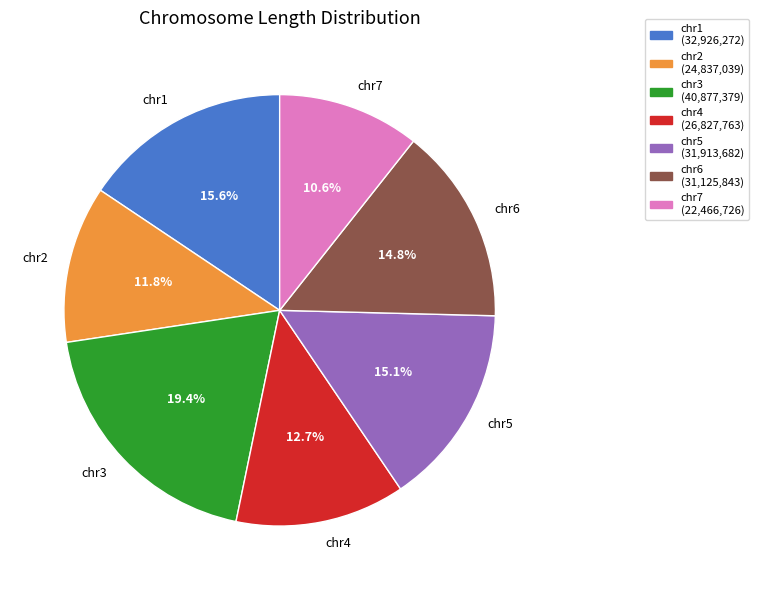

Is it true that chr4 is 13% of the pie?

True